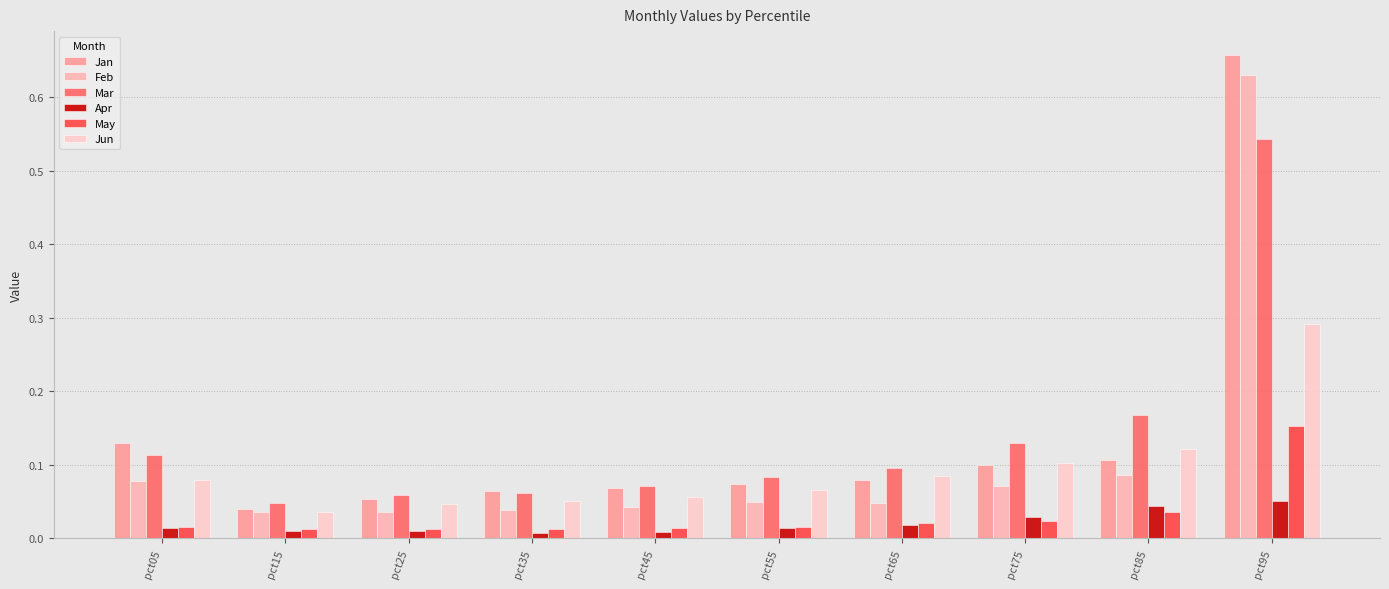

The value of Feb at pct55 is 0.0. True or false?

False